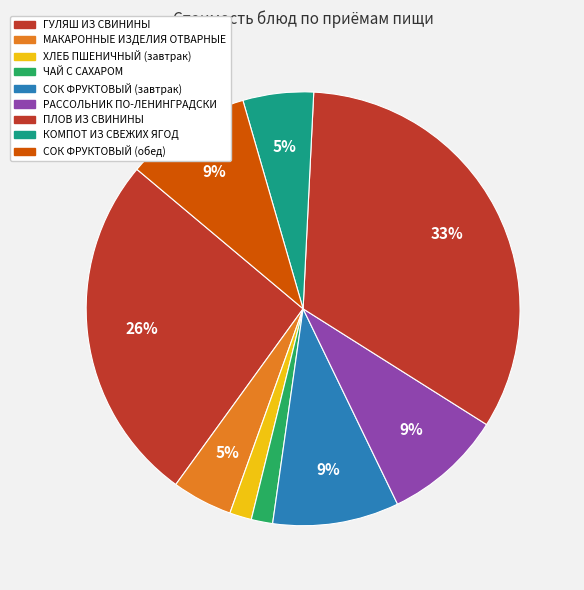

To the nearest percent, what portion does СОК ФРУКТОВЫЙ (завтрак) represent?

9%